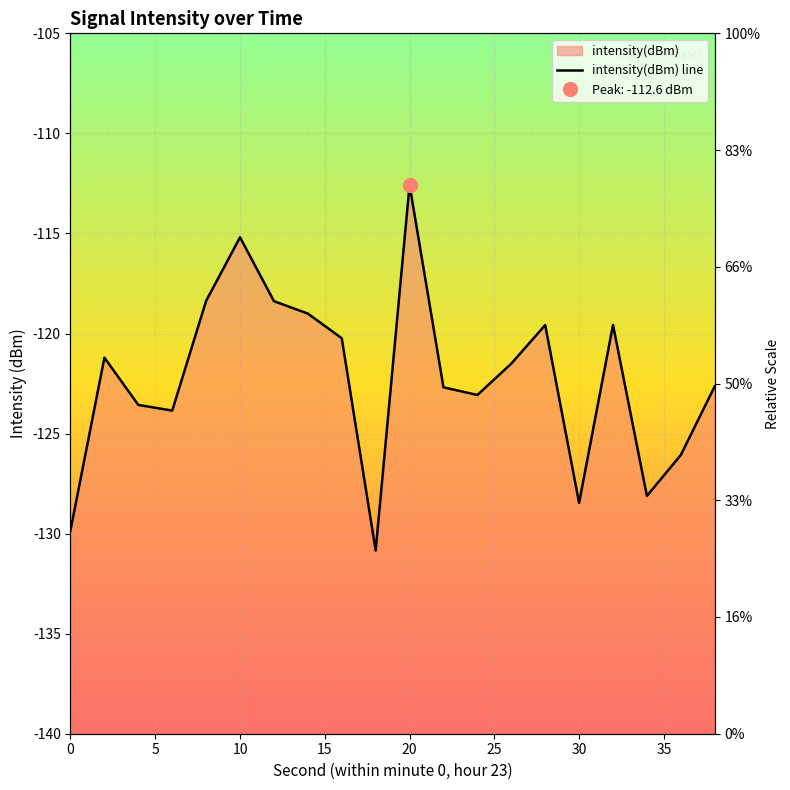

What is the value of the 15th point from the left?

-119.6